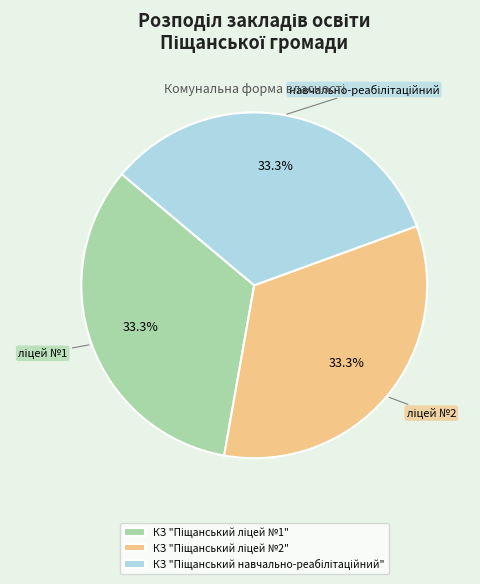

Is there any slice that represents more than half of the pie?

No